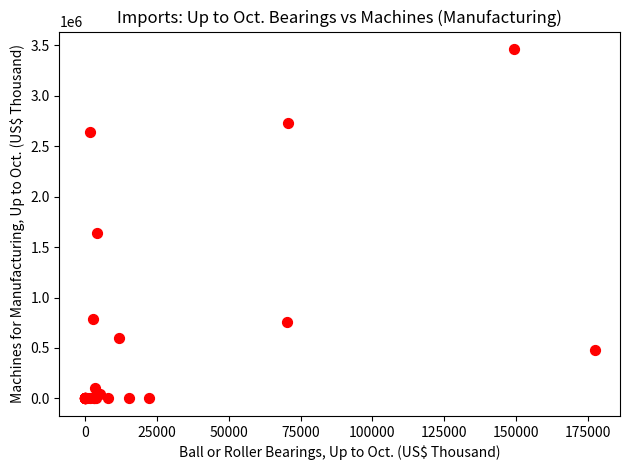

What Y value in the scatter plot is closest to 1731626?

1635133